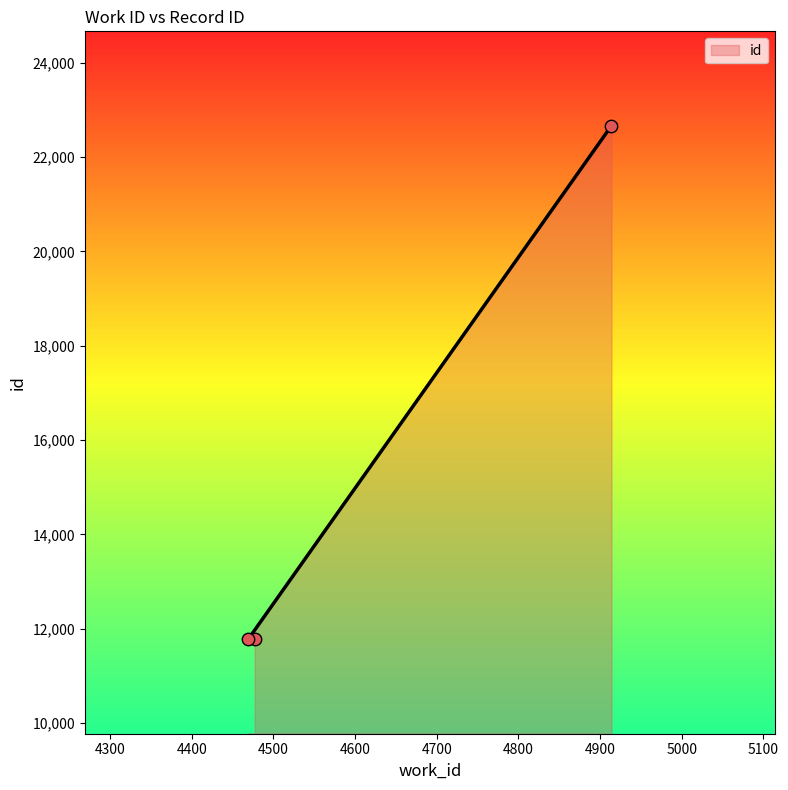

What is the change in value from 4469 to 4914?

+10889